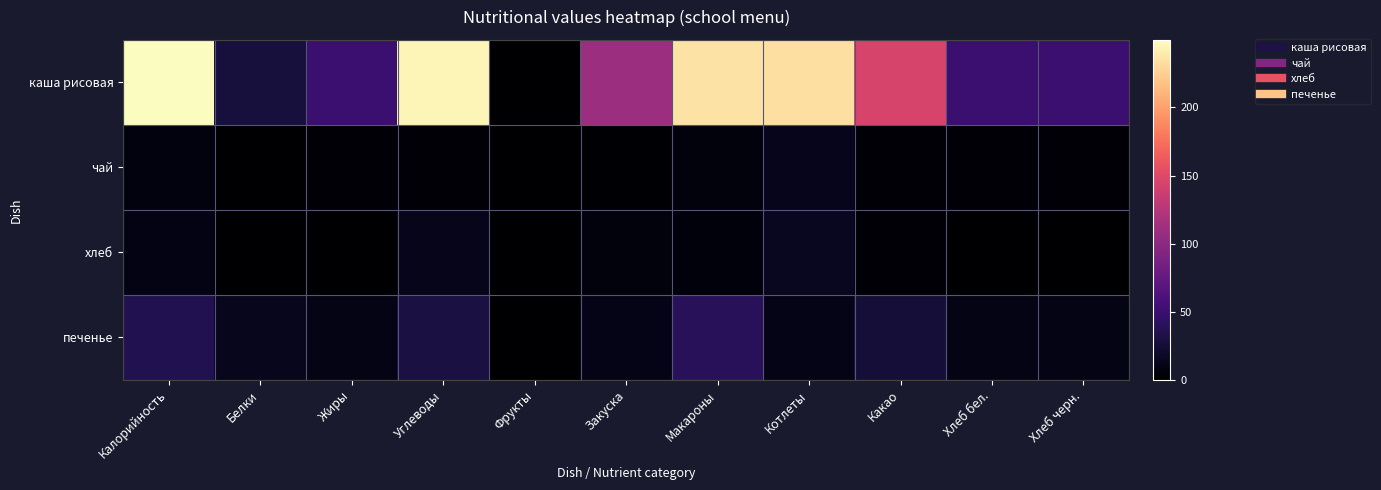

Reading left to right, list all the values displayed in this chart.

каша рисовая: Калорийность=249.6	Белки=28.0	Жиры=50.0	Углеводы=245.0	Фрукты=0.0	Закуска=110.0	Макароны=235.6	Котлеты=233.1	Какао=145.0	Хлеб бел.=50.0	Хлеб черн.=50.0
чай: Калорийность=7.4	Белки=0.2	Жиры=2.0	Углеводы=3.0	Фрукты=0.0	Закуска=1.7	Макароны=6.6	Котлеты=13.1	Какао=3.5	Хлеб бел.=2.0	Хлеб черн.=2.0
хлеб: Калорийность=8.8	Белки=0.0	Жиры=0.4	Углеводы=12.0	Фрукты=0.0	Закуска=6.6	Макароны=5.0	Котлеты=14.8	Какао=3.7	Хлеб бел.=0.4	Хлеб черн.=0.4
печенье: Калорийность=35.2	Белки=14.0	Жиры=10.0	Углеводы=30.0	Фрукты=0.0	Закуска=10.9	Макароны=39.9	Котлеты=11.6	Какао=25.5	Хлеб бел.=10.0	Хлеб черн.=10.0